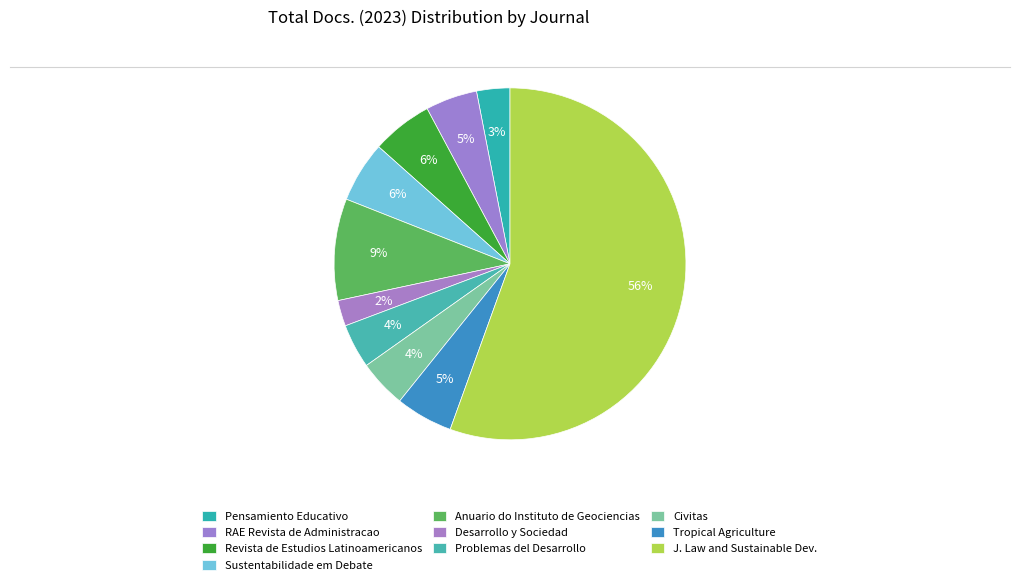

What percentage is the Problemas del Desarrollo slice, to the nearest percent?

4%